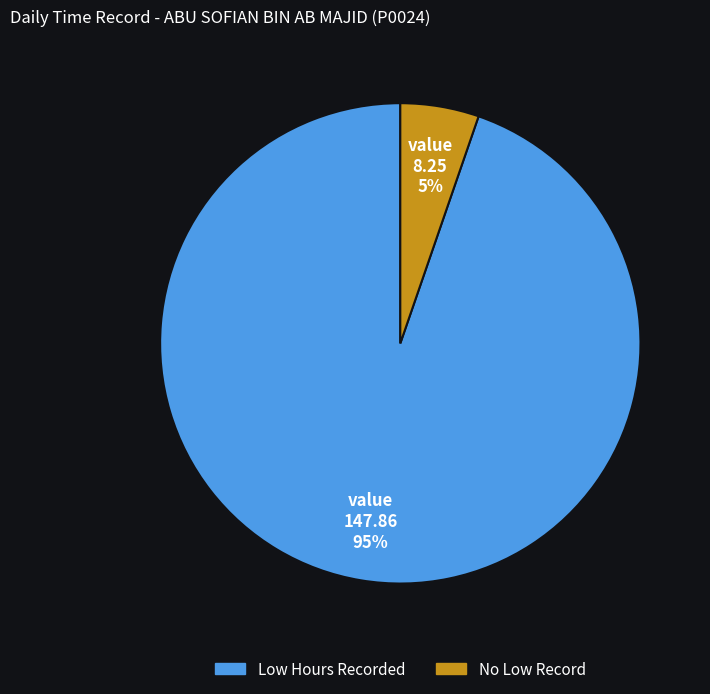

To the nearest percent, what is the average slice percentage?

50%